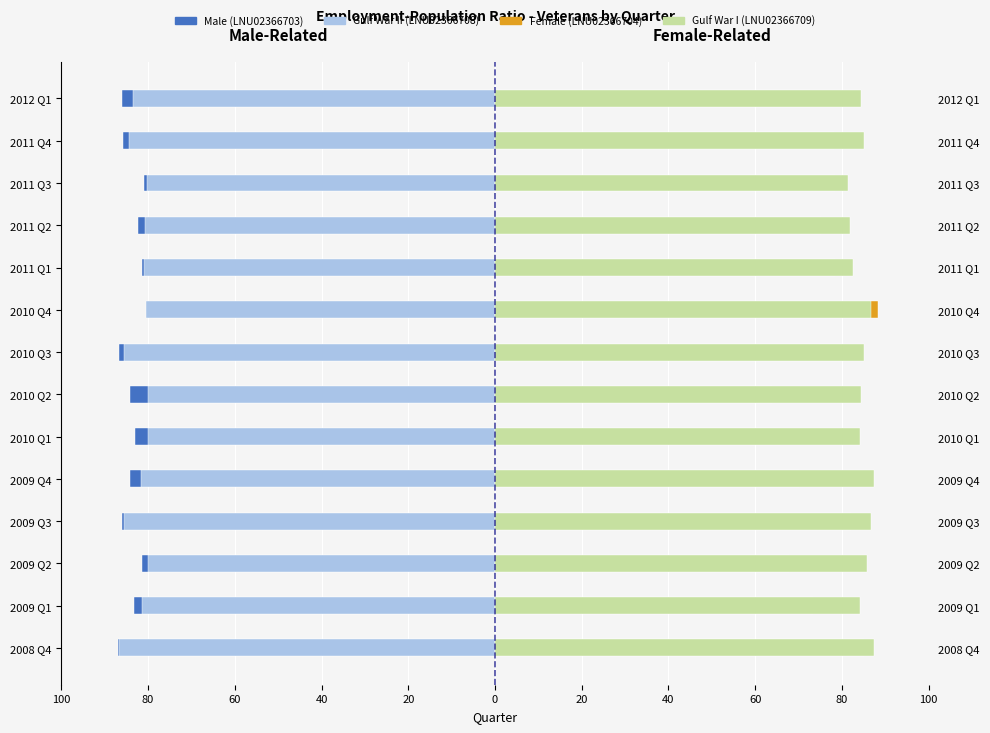

Does the chart contain stacked bars?

No